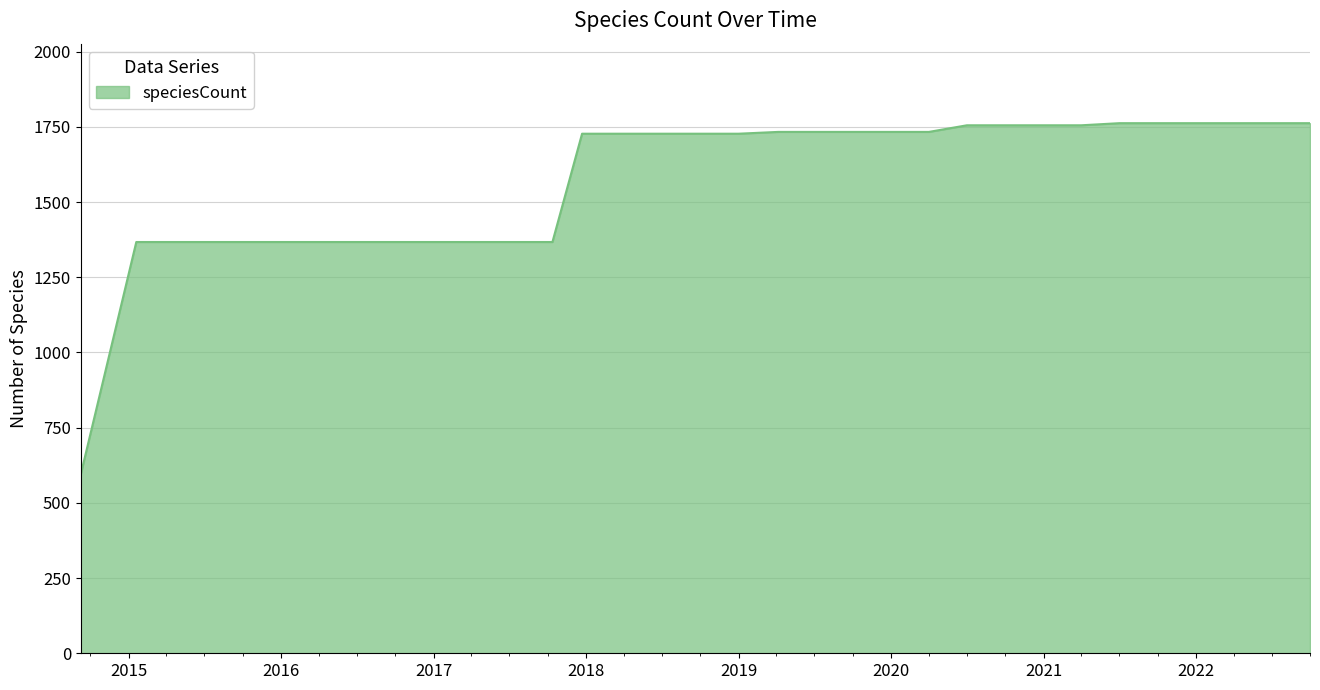

What is the smallest value displayed?

595